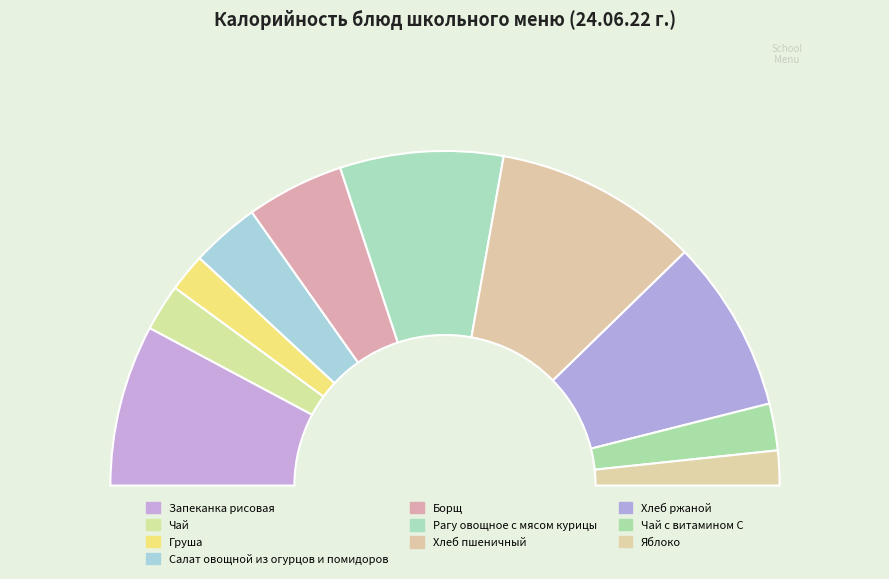

Which category has the smallest portion of the pie?

Яблоко